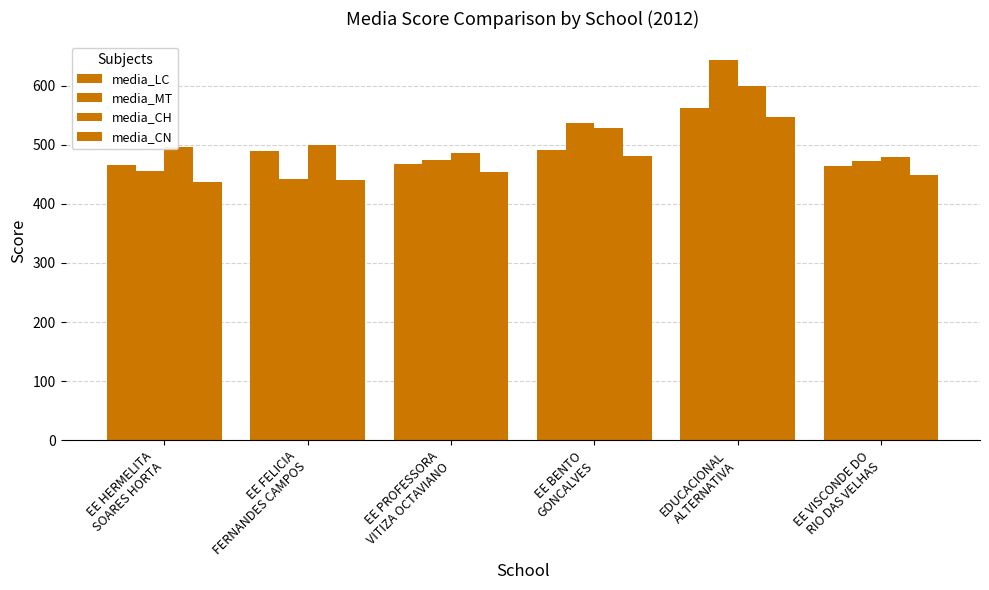

Reading left to right, extract all data points from this chart.

media_LC: EE HERMELITA
SOARES HORTA=465.9	EE FELICIA
FERNANDES CAMPOS=489.0	EE PROFESSORA
VITIZA OCTAVIANO=466.8	EE BENTO
GONCALVES=491.3	EDUCACIONAL
ALTERNATIVA=562.9	EE VISCONDE DO
RIO DAS VELHAS=463.7
media_MT: EE HERMELITA
SOARES HORTA=456.1	EE FELICIA
FERNANDES CAMPOS=442.0	EE PROFESSORA
VITIZA OCTAVIANO=474.7	EE BENTO
GONCALVES=536.9	EDUCACIONAL
ALTERNATIVA=642.9	EE VISCONDE DO
RIO DAS VELHAS=473.3
media_CH: EE HERMELITA
SOARES HORTA=496.5	EE FELICIA
FERNANDES CAMPOS=499.7	EE PROFESSORA
VITIZA OCTAVIANO=486.7	EE BENTO
GONCALVES=527.6	EDUCACIONAL
ALTERNATIVA=599.0	EE VISCONDE DO
RIO DAS VELHAS=478.9
media_CN: EE HERMELITA
SOARES HORTA=436.2	EE FELICIA
FERNANDES CAMPOS=440.7	EE PROFESSORA
VITIZA OCTAVIANO=453.6	EE BENTO
GONCALVES=481.8	EDUCACIONAL
ALTERNATIVA=547.2	EE VISCONDE DO
RIO DAS VELHAS=448.3